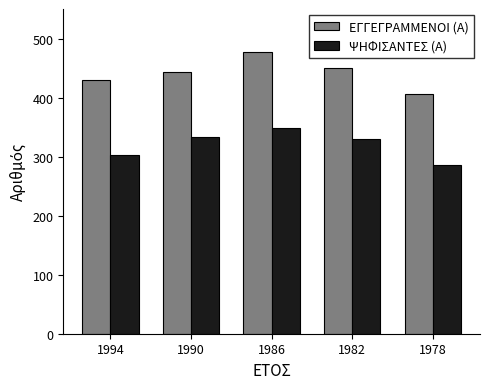

How many bars are there in total?

10